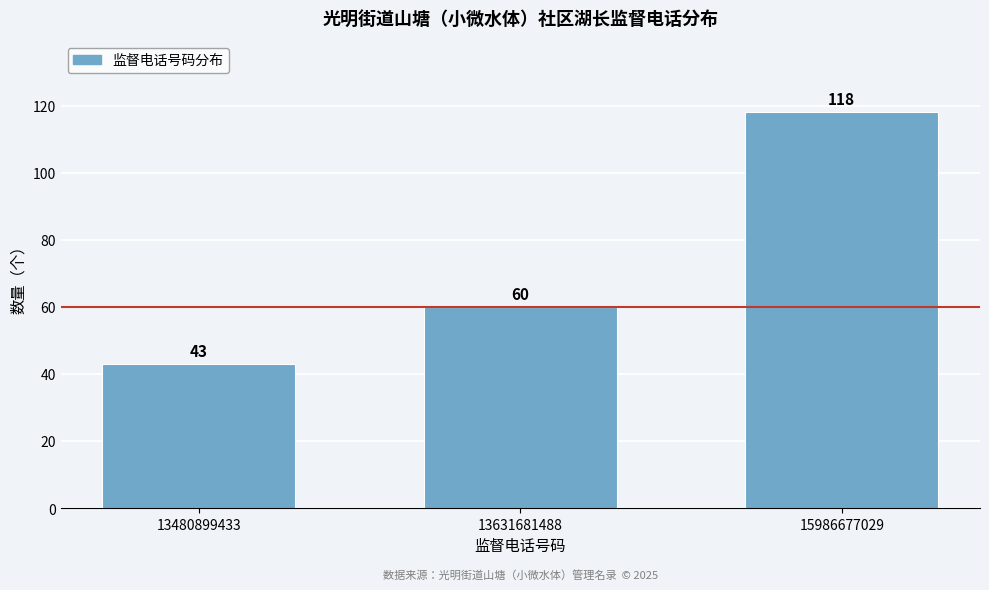

Reading left to right, extract all data points from this chart.

43	60	118